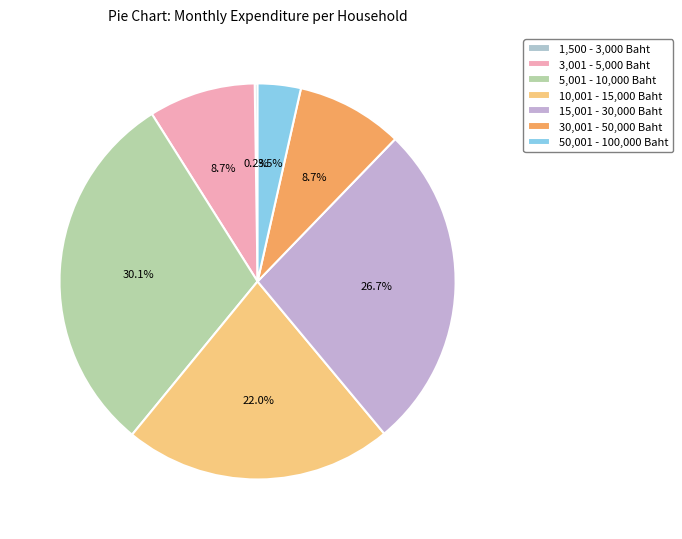

Count the number of slices in the pie.

7